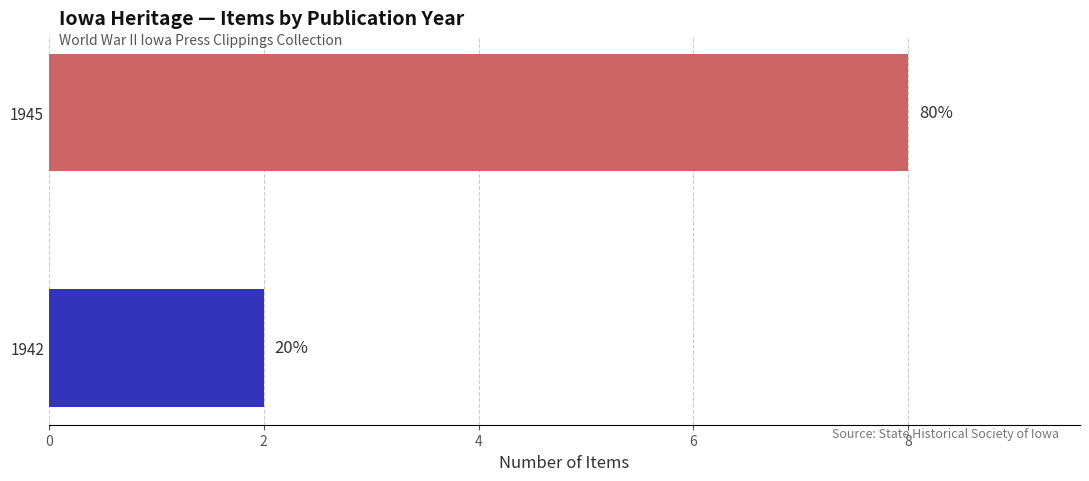

What is the sum of all values?

10